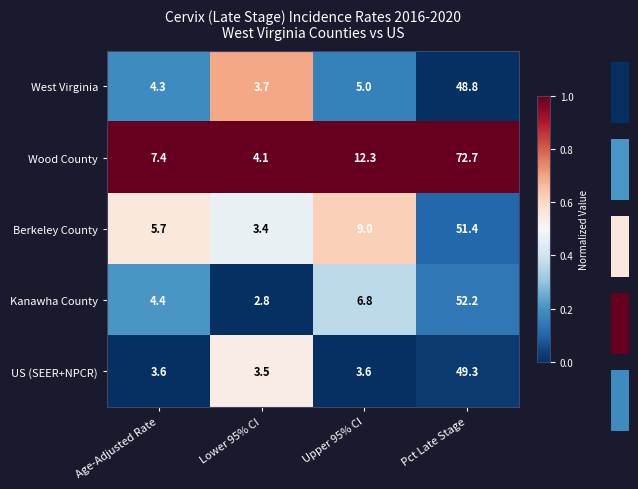

What is the minimum value for Berkeley County?

3.4